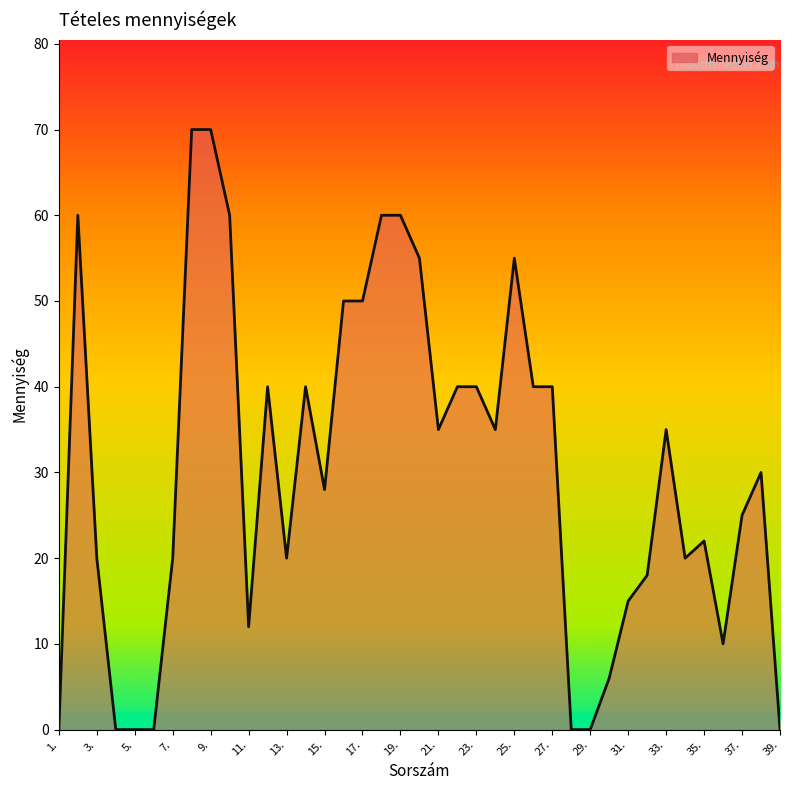

What is the maximum value shown in the chart?

70